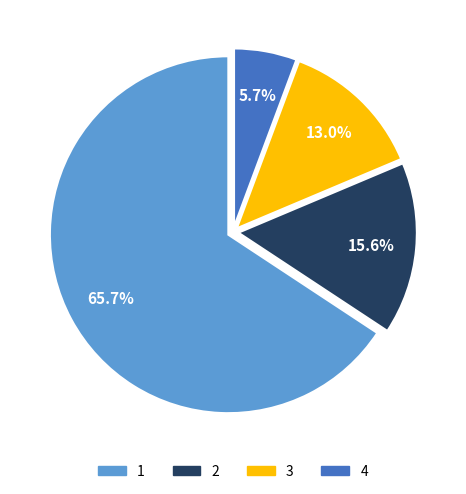

To the nearest percent, what is the difference between the largest and smallest slice percentages?

60%